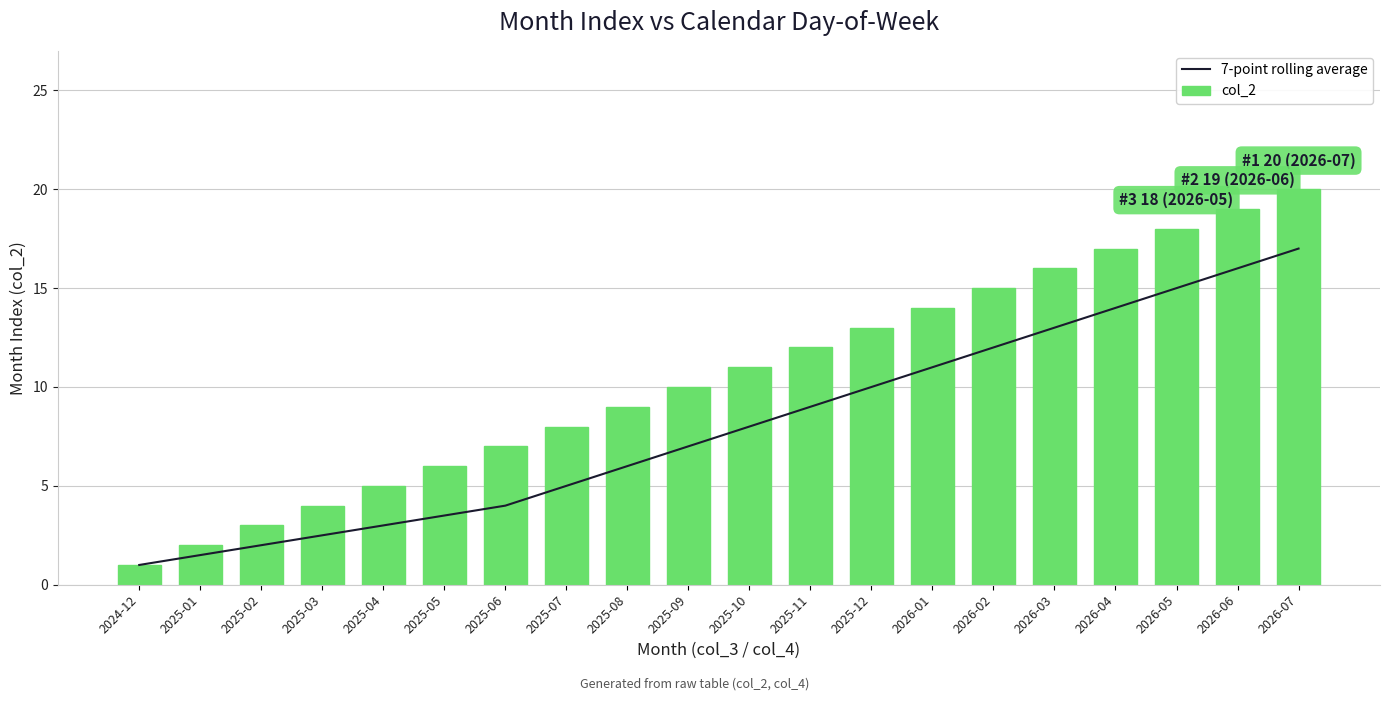

What is the label of the 16th bar from the right?

2025-04